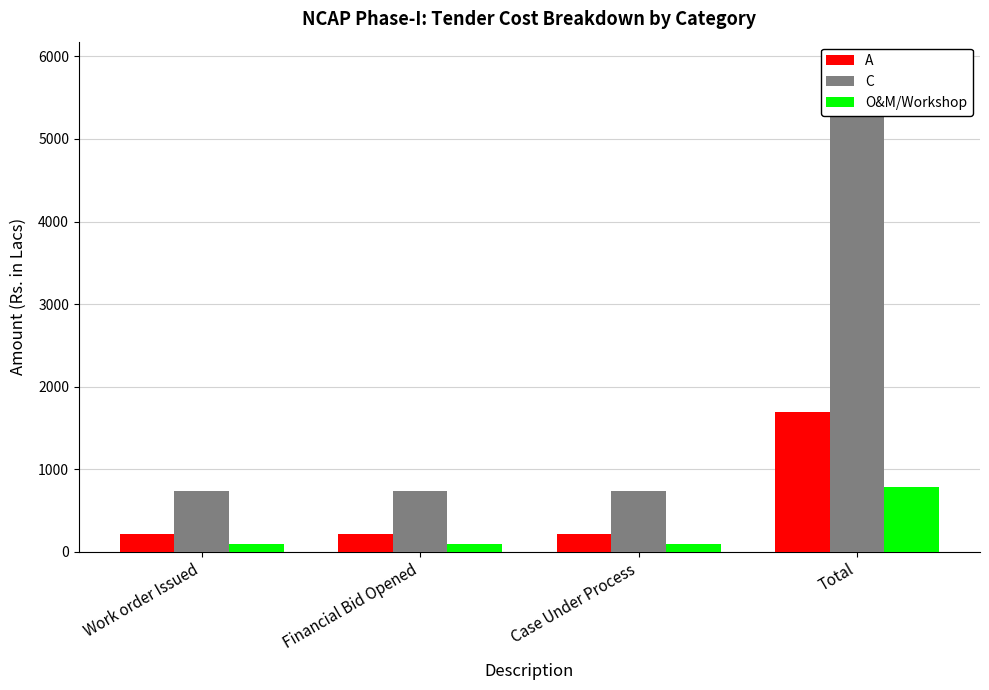

Reading left to right, transcribe all the data shown in this chart.

A: Work order Issued=211.5	Financial Bid Opened=211.5	Case Under Process=211.5	Total=1691.9
C: Work order Issued=735.5	Financial Bid Opened=735.5	Case Under Process=735.5	Total=5884.1
O&M/Workshop: Work order Issued=98.0	Financial Bid Opened=98.0	Case Under Process=98.0	Total=784.2